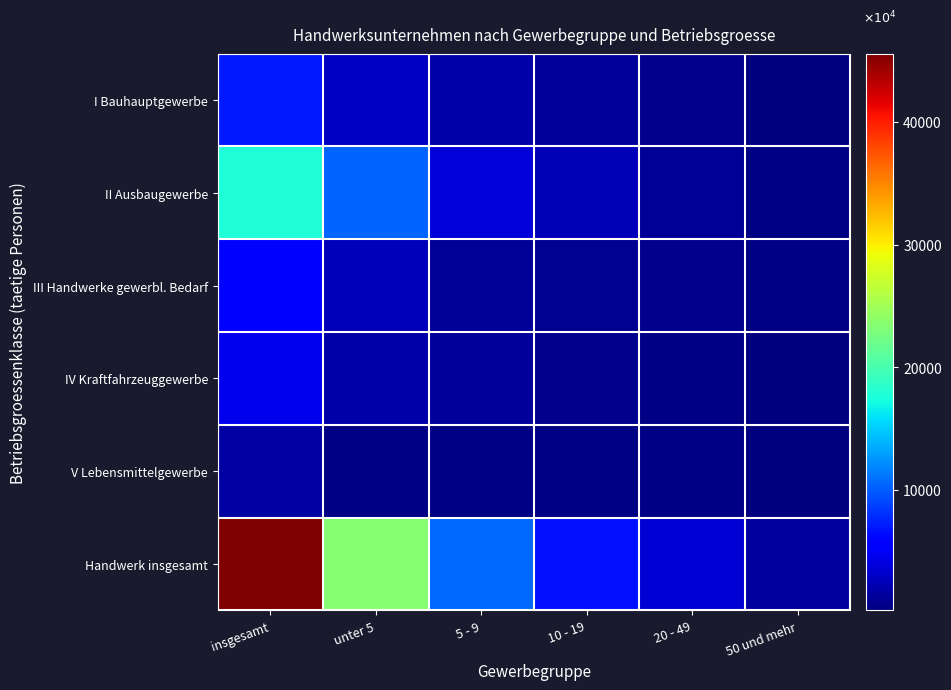

At which category is the sum across all series the highest?

insgesamt